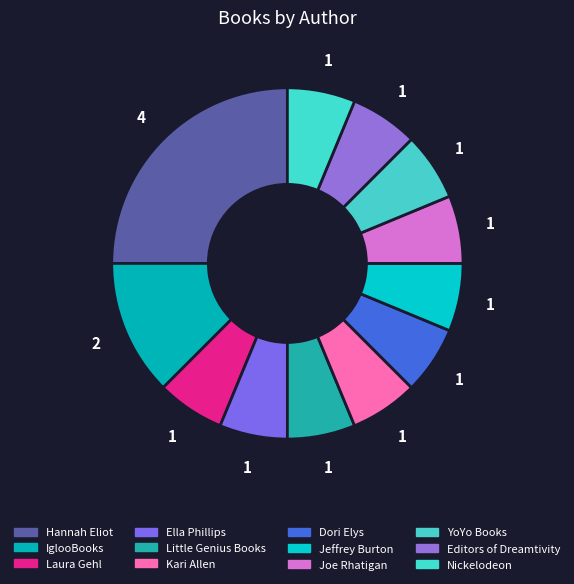

Count the number of slices in the pie.

12